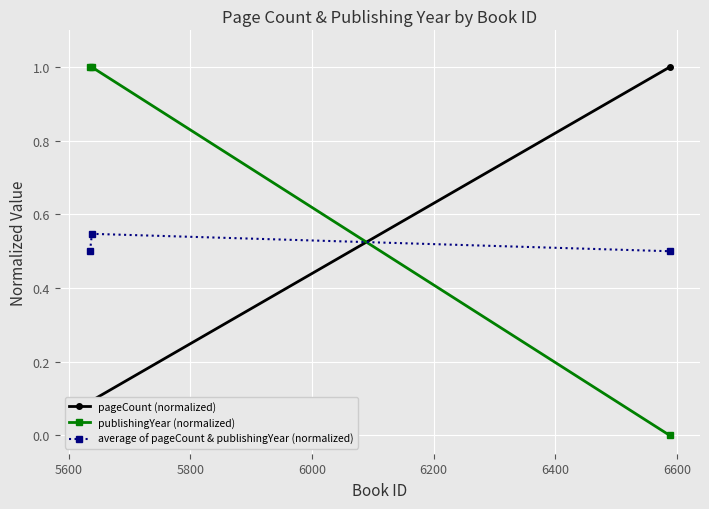

What is the average value of the publishingYear (normalized) series?

0.7